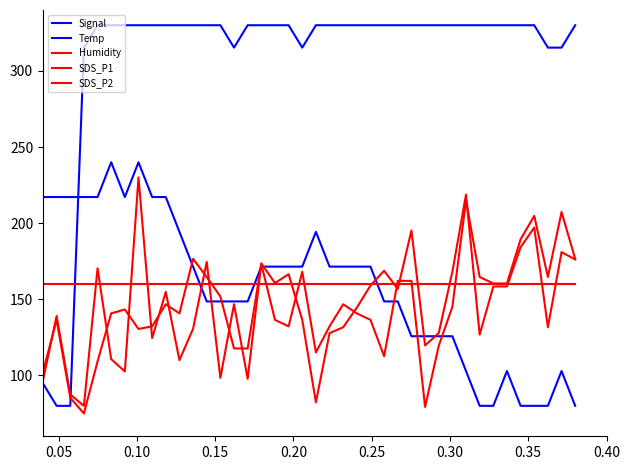

After their last crossing, which series has the higher values: Humidity or SDS_P1?

SDS_P1